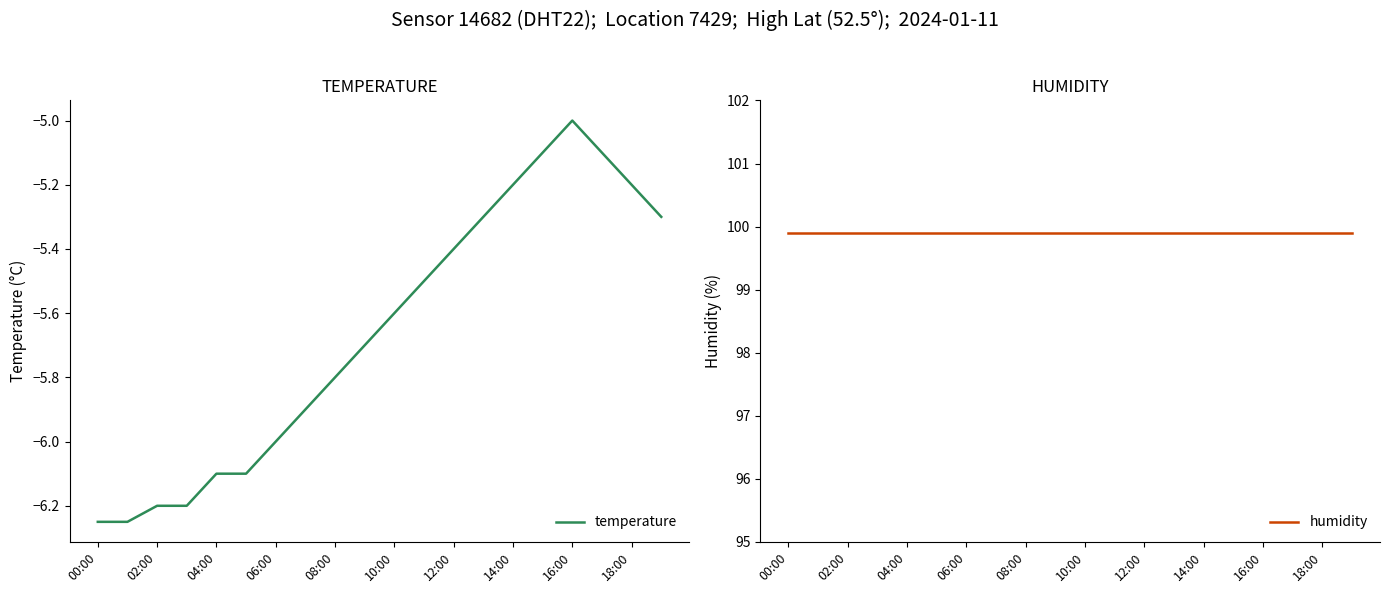

Which category has the highest value in the temperature series?

16:00